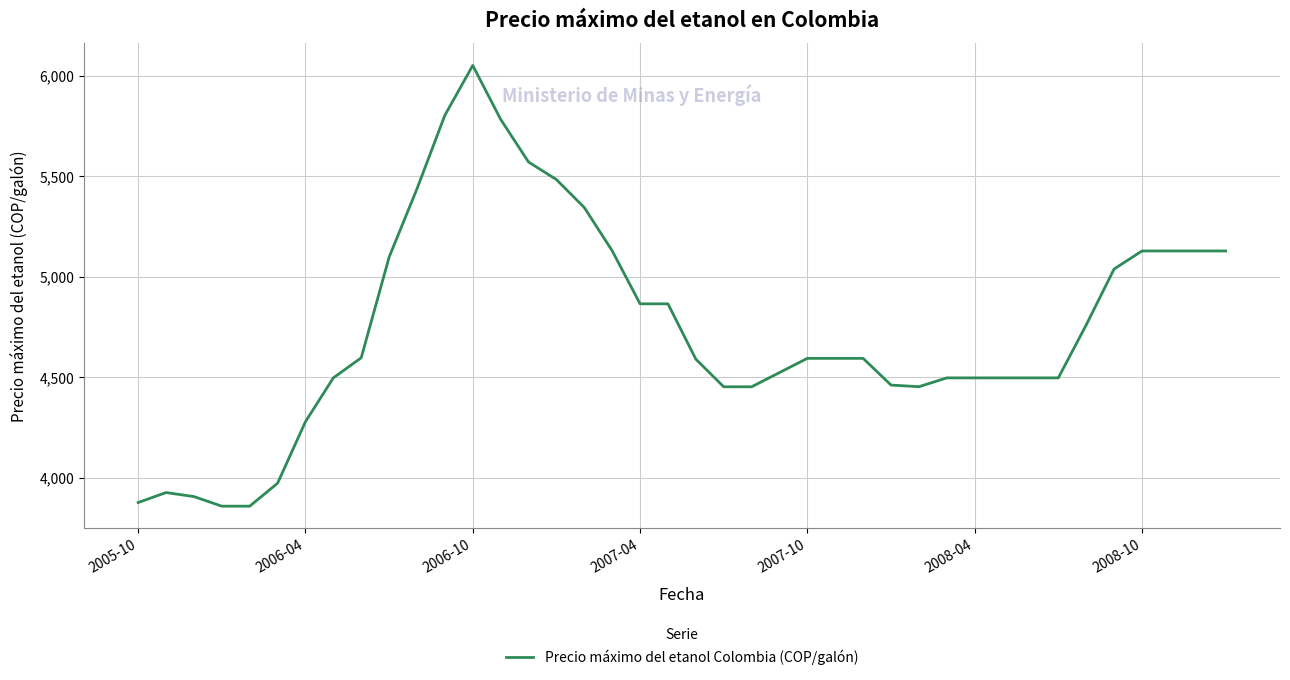

What is the maximum value shown in the chart?

6050.0